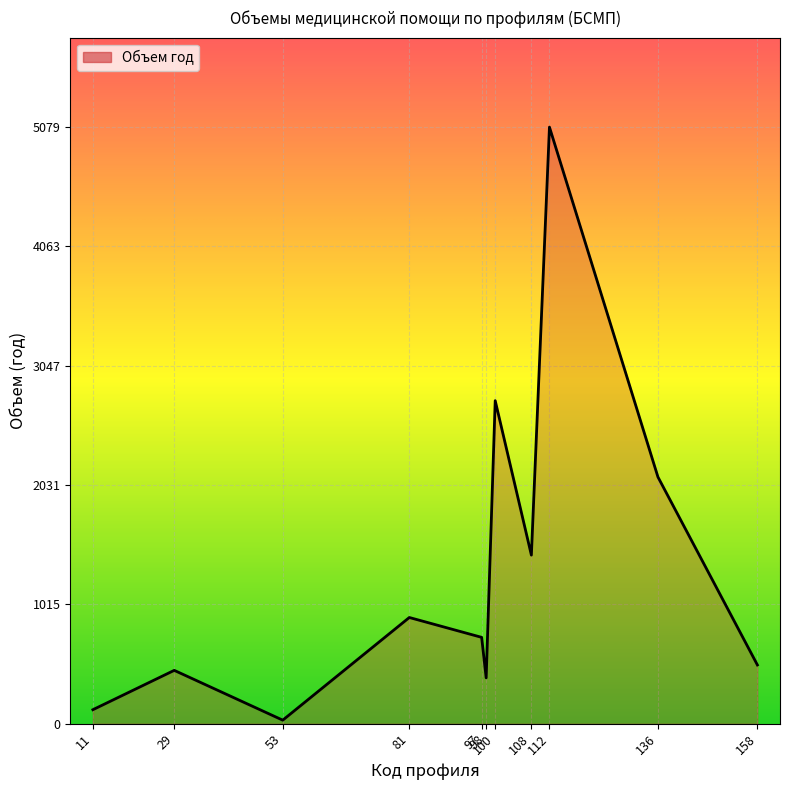

How many series are shown in this chart?

1